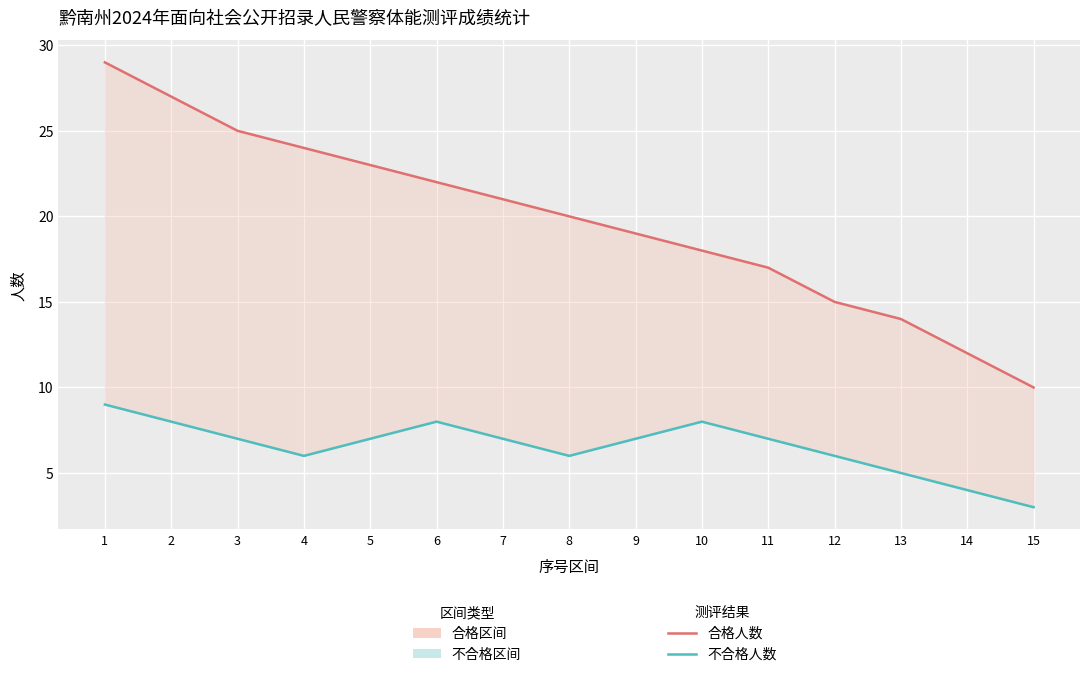

How many values in the 合格人数 series are below 20?

7